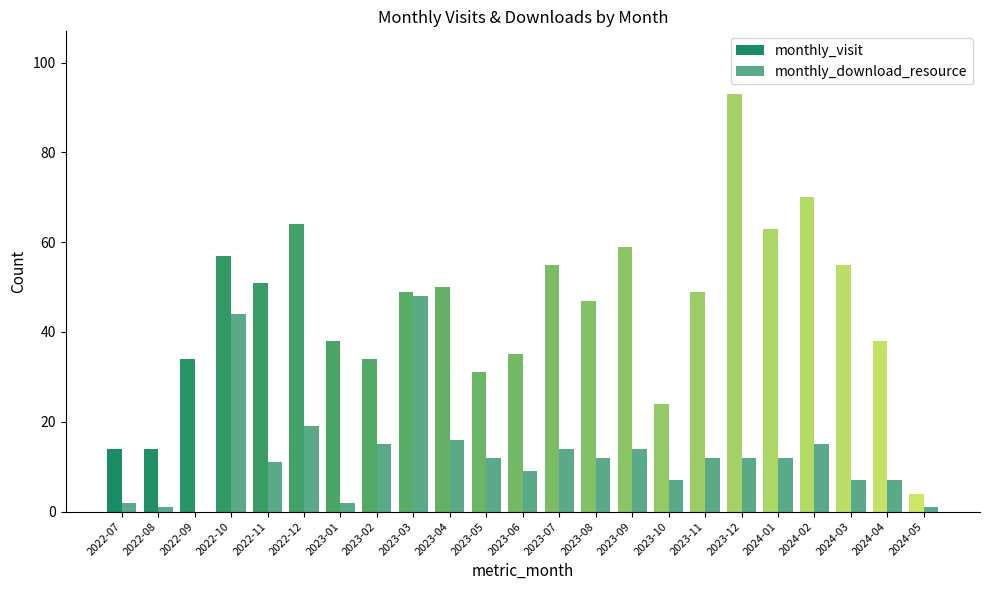

How many distinct data groups are displayed?

2